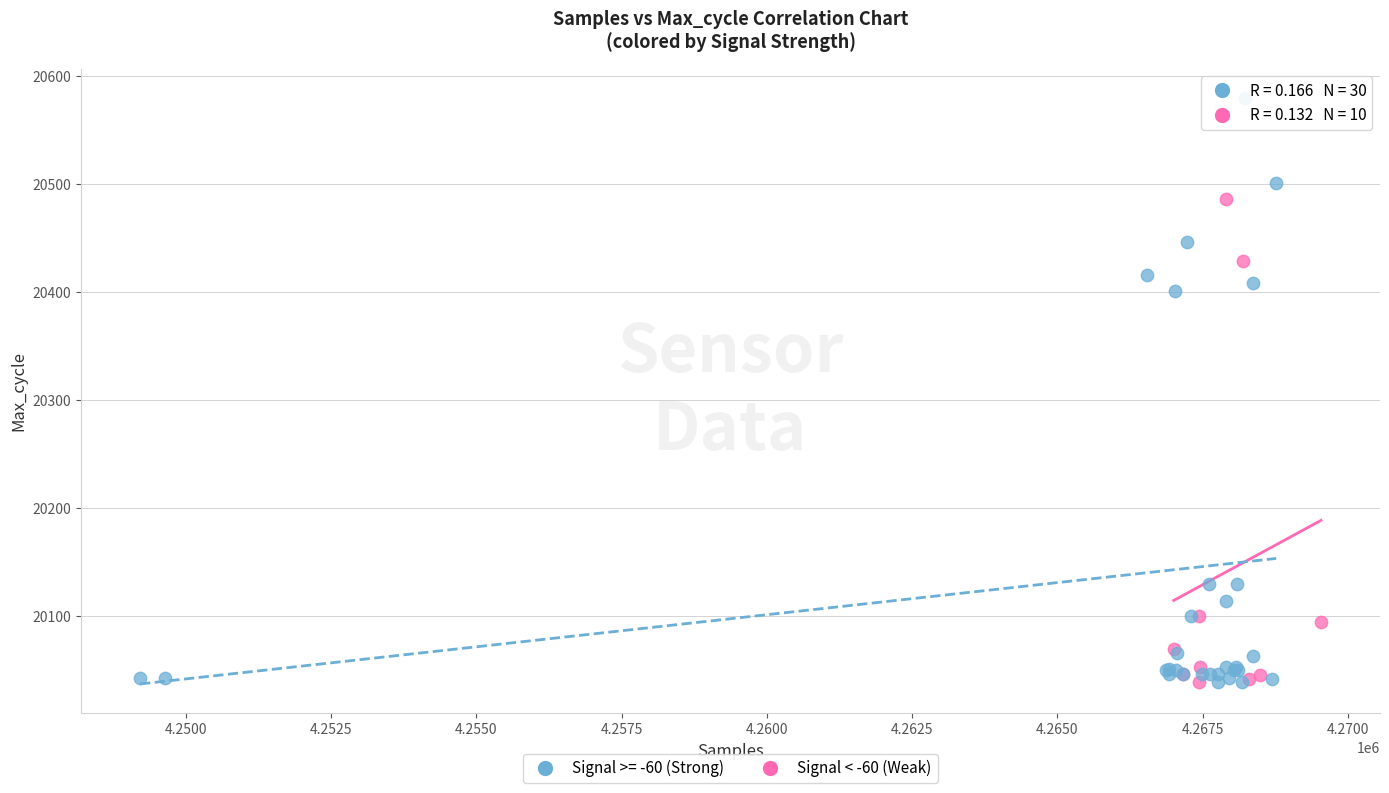

Which series reaches the maximum Y coordinate?

Signal >= -60 (Strong)